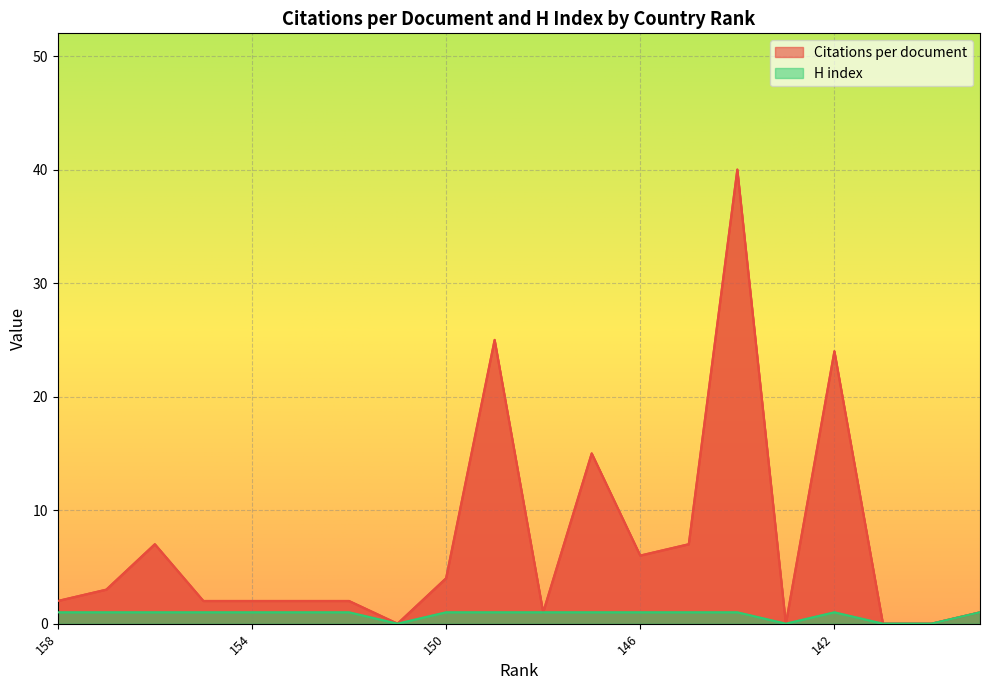

Rank the series at 147 from highest to lowest value.

Citations per document, H index